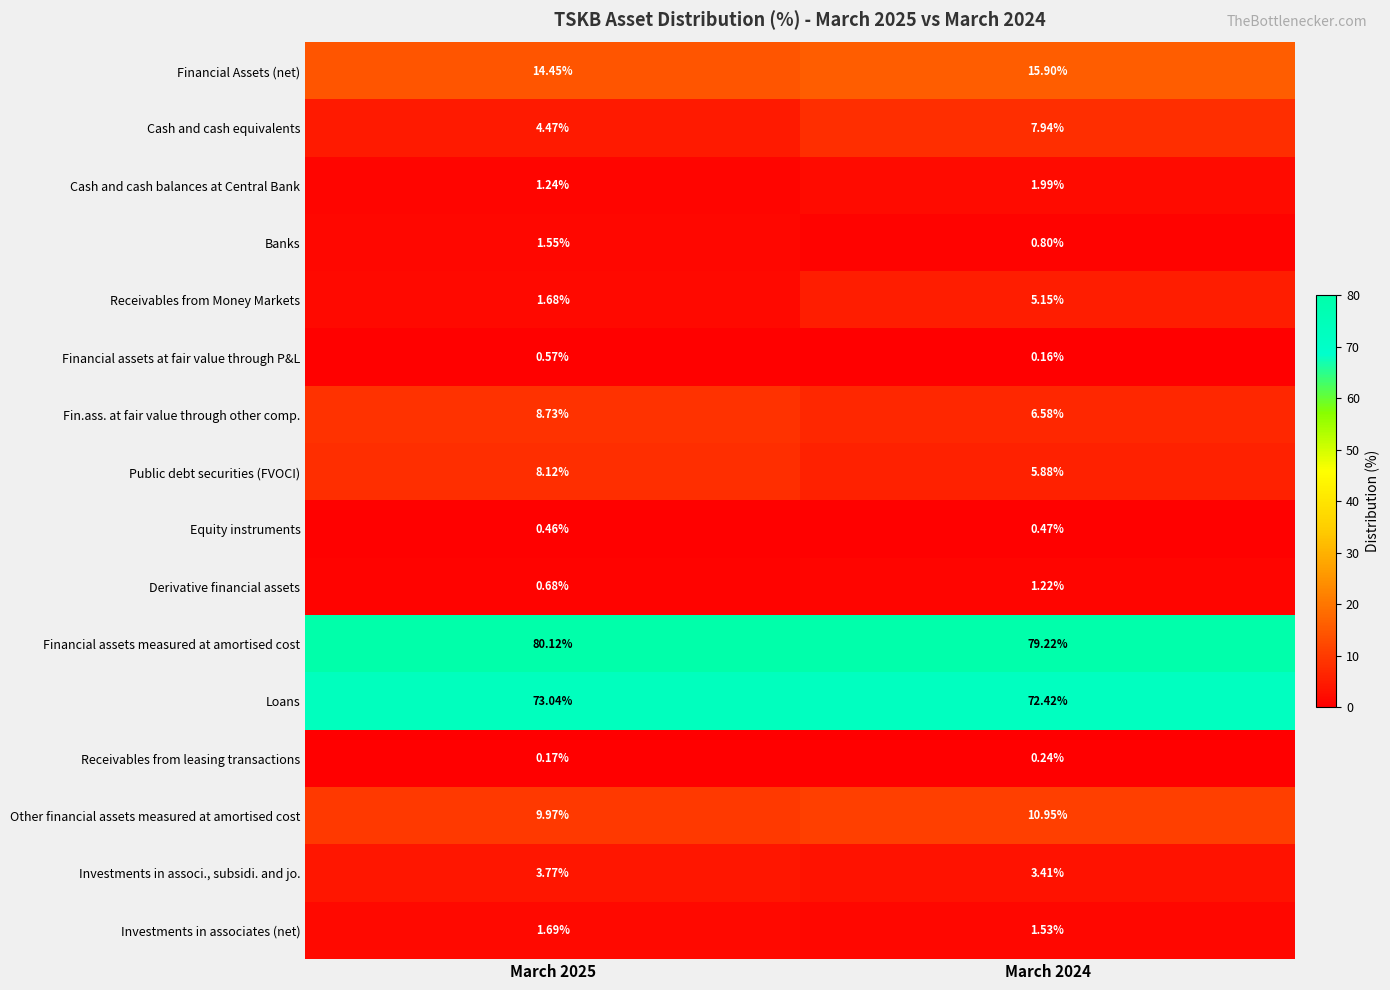

Rank the series by their maximum value, from lowest to highest.

Receivables from leasing transactions, Equity instruments, Financial assets at fair value through P&L, Derivative financial assets, Banks, Investments in associates (net), Cash and cash balances at Central Bank, Investments in associ., subsidi. and jo., Receivables from Money Markets, Cash and cash equivalents, Public debt securities (FVOCI), Fin.ass. at fair value through other comp., Other financial assets measured at amortised cost, Financial Assets (net), Loans, Financial assets measured at amortised cost